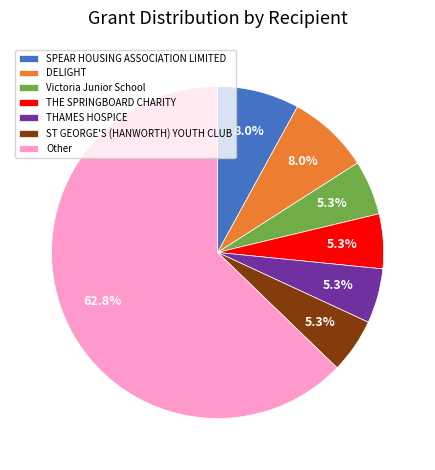

Is the sum of THAMES HOSPICE and Other greater than half?

Yes